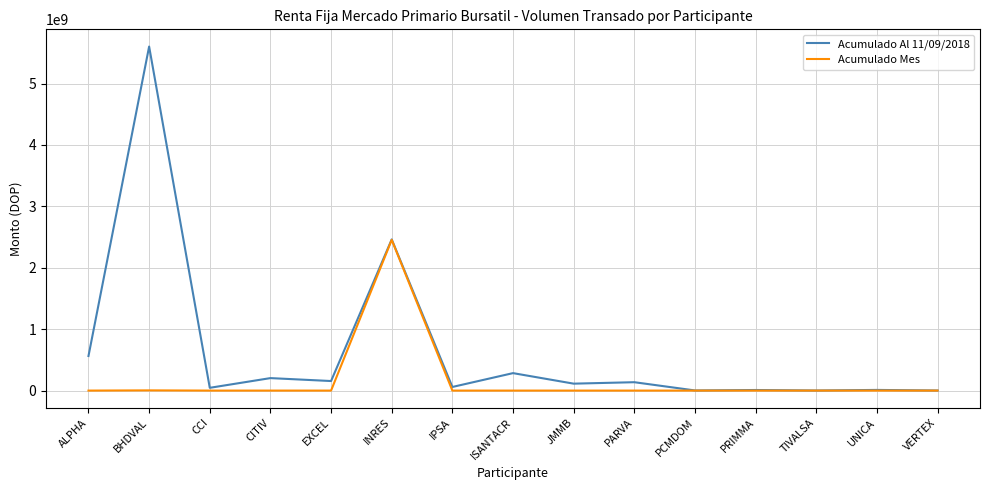

List the series in order of their peak value, highest first.

Acumulado Al 11/09/2018, Acumulado Mes